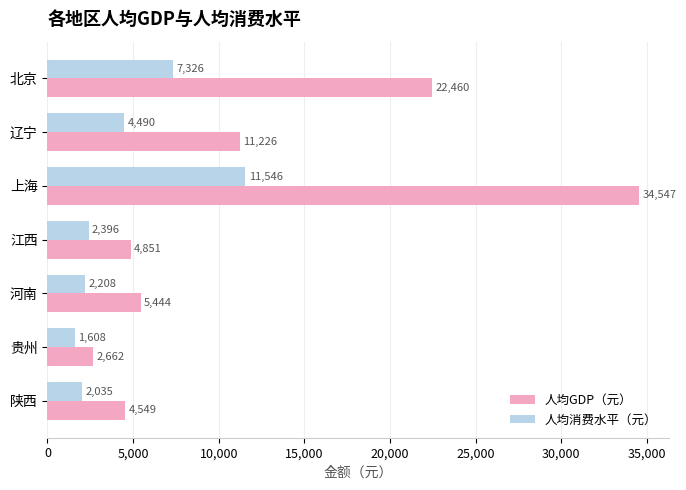

What is the spread (max minus min) of values at 上海?

23001